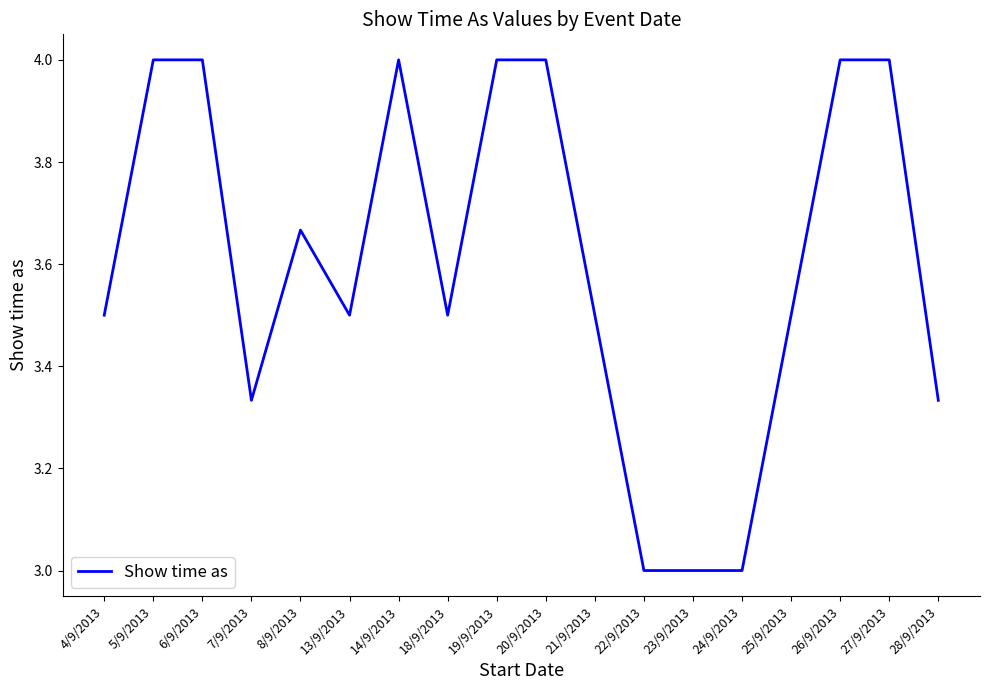

What is the minimum value shown in the chart?

3.0